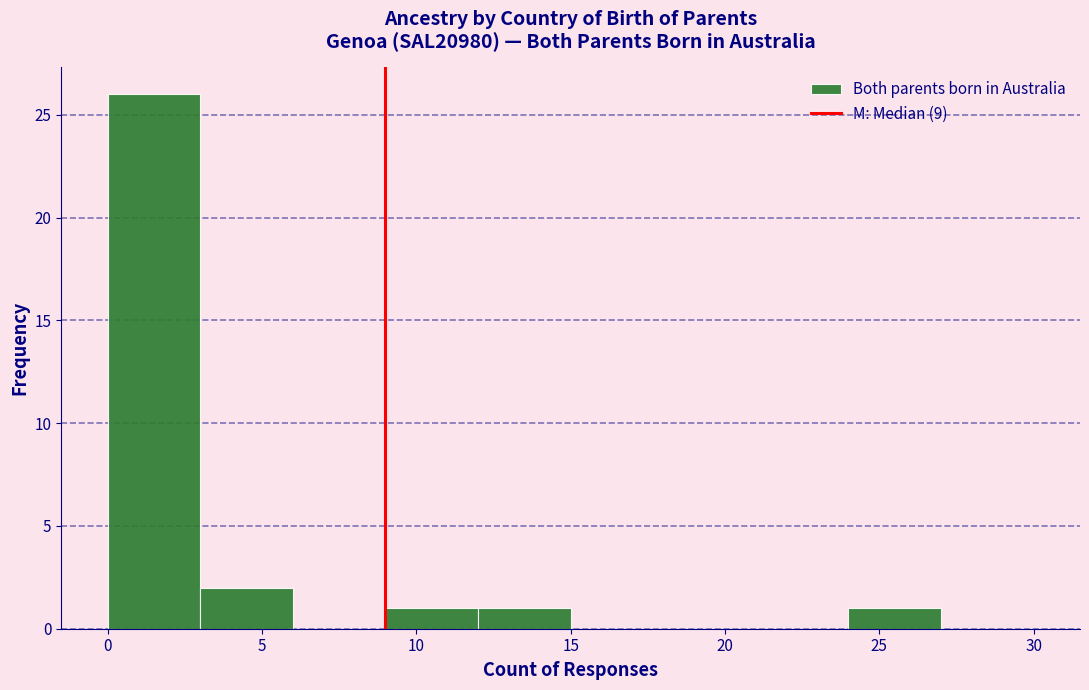

What is the height of the bar covering 0 to 3 on the x-axis? The values are not printed on the chart, so give them approximately, as read against the axis.

26